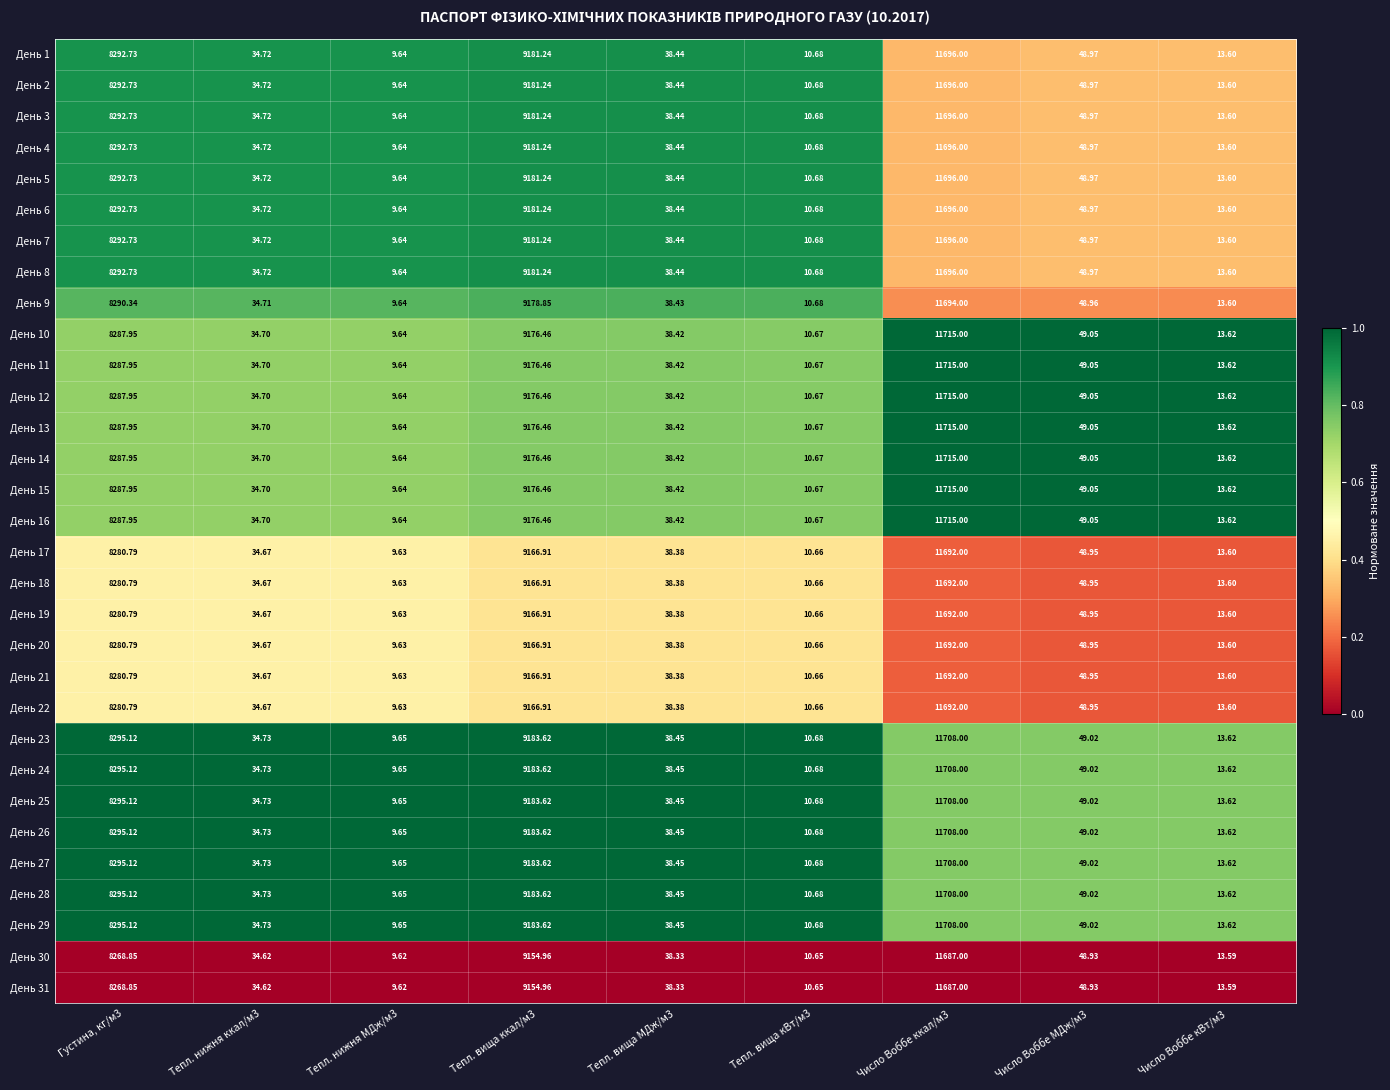

Is the value of День 15 at Число Воббе ккал/м3 greater than the value of День 1 at Число Воббе ккал/м3?

Yes